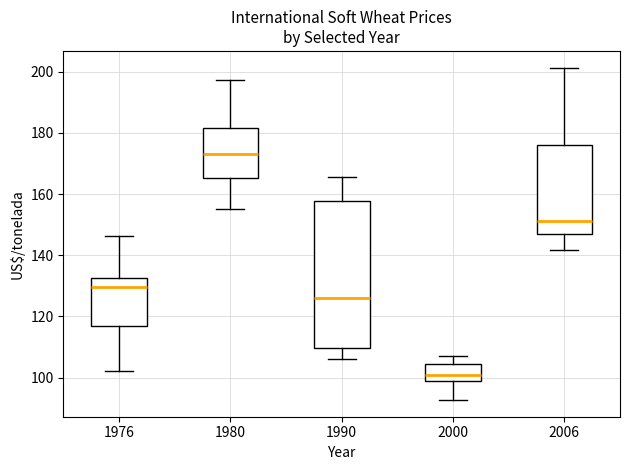

Comparing the boxes themselves (not the whiskers), which one is the tallest?

1990